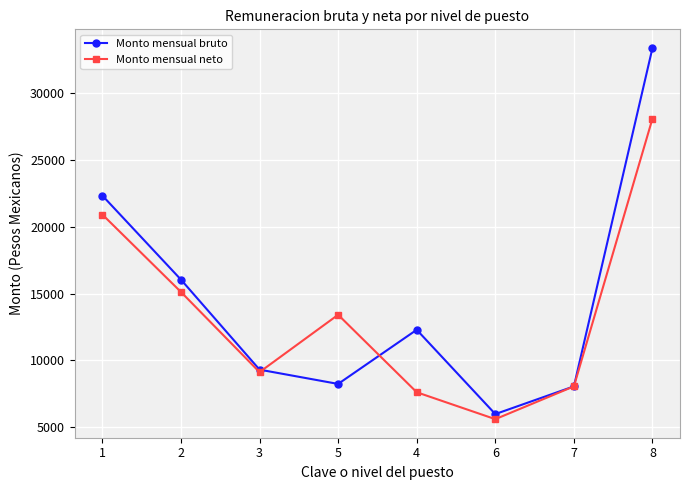

How many lines are shown in the chart?

2